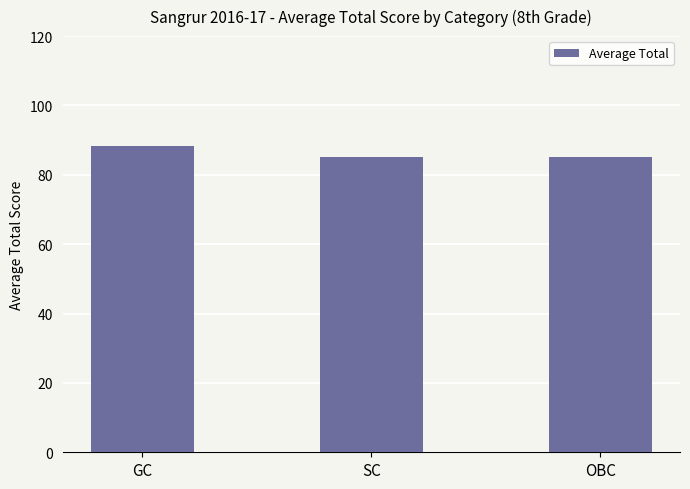

What is the value of the 3rd bar from the left?

85.0